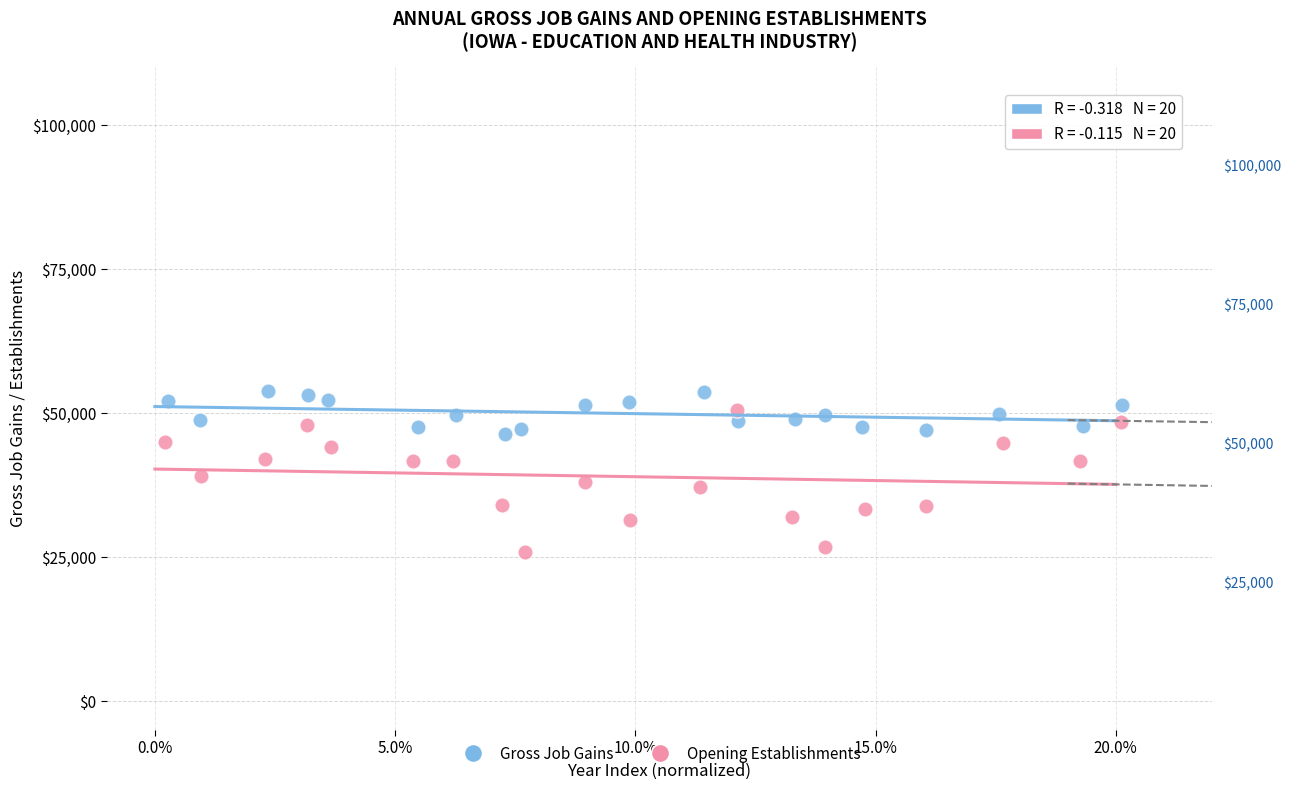

Which series has the largest Y range (max minus min)?

Opening Establishments